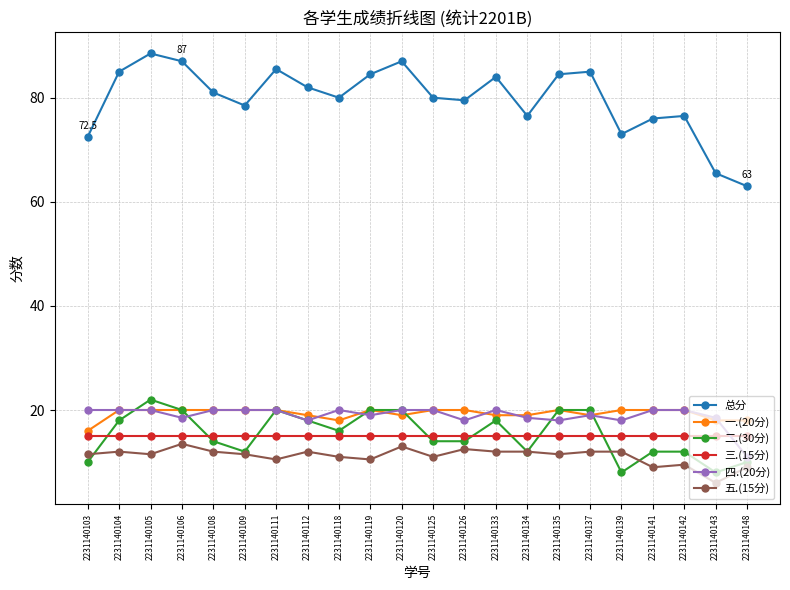

What is the total value across all series at 2231140109?

157.0